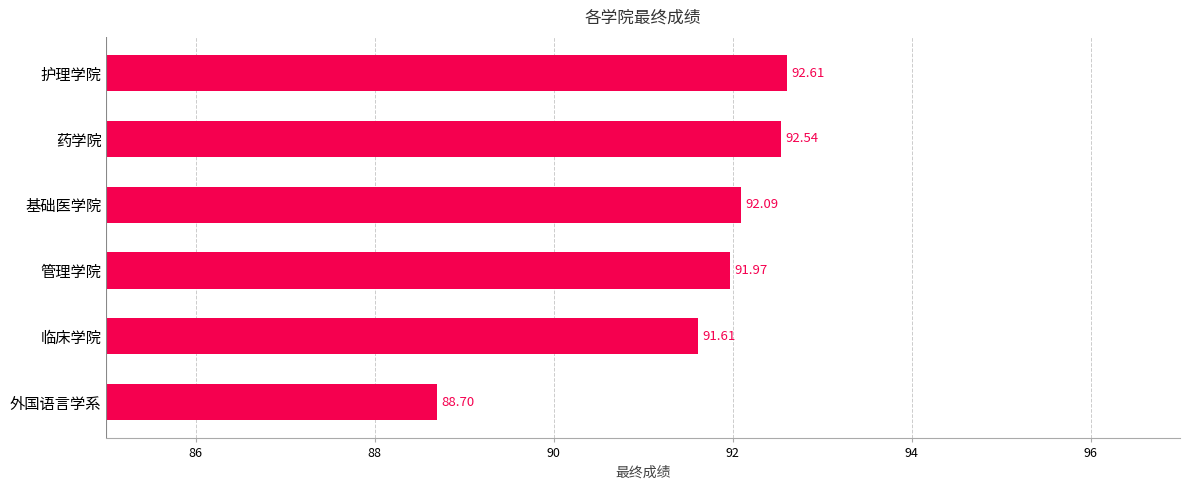

How many series are shown in this chart?

1